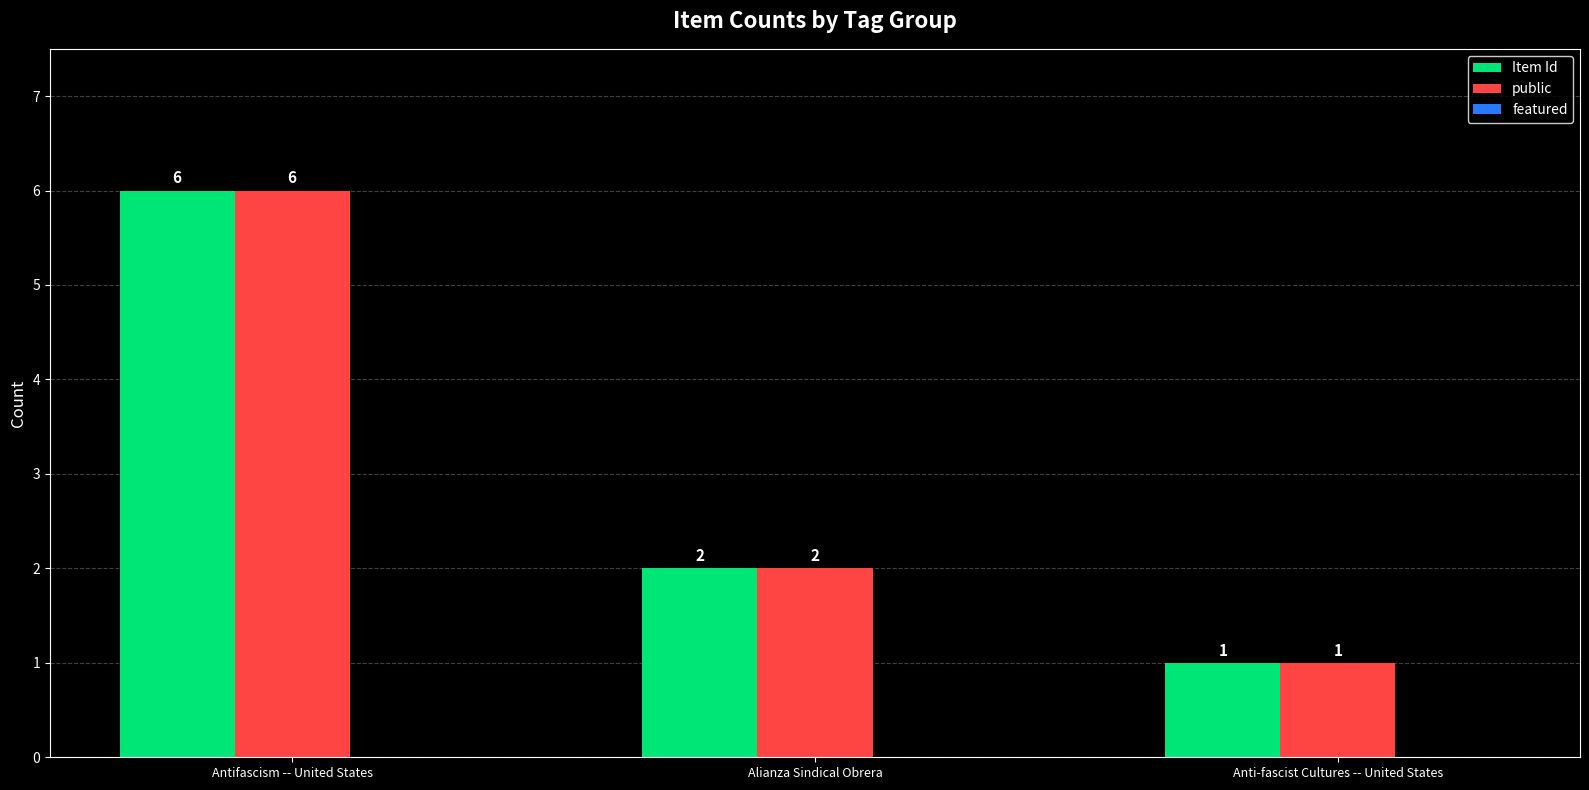

Is the value of public at Antifascism -- United States greater than the value of Item Id at Alianza Sindical Obrera?

Yes